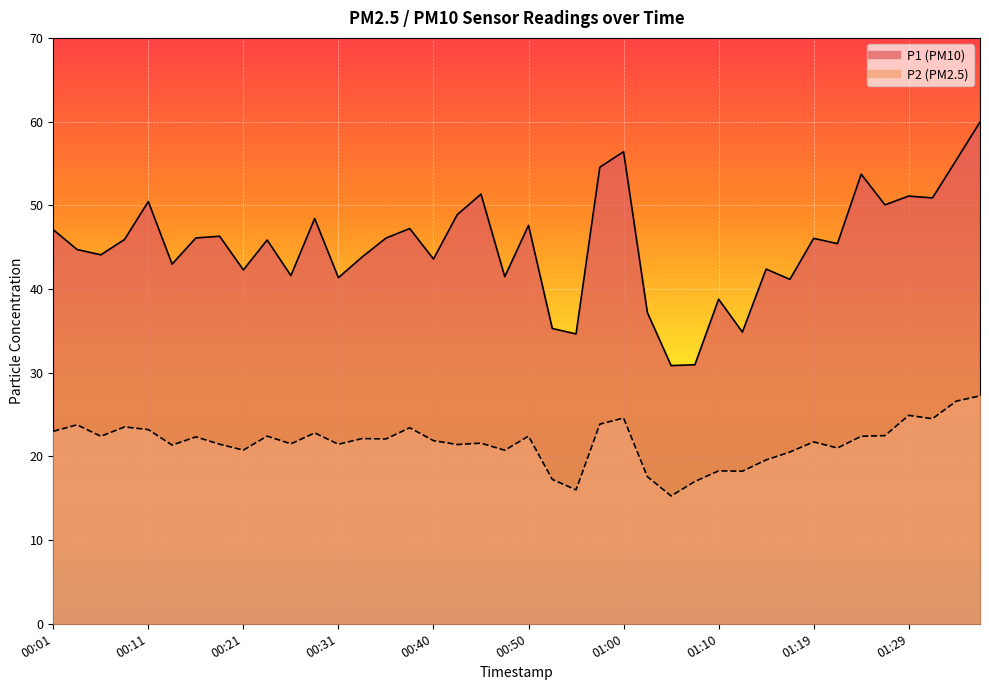

Reading left to right, what are all the values shown in this chart?

P1: 47.1	44.7	44.1	45.9	50.5	43.0	46.1	46.3	42.3	45.9	41.6	48.4	41.4	43.8	46.1	47.2	43.6	48.9	51.3	41.5	47.6	35.3	34.6	54.5	56.4	37.2	30.9	30.9	38.8	34.9	42.4	41.1	46.0	45.4	53.7	50.0	51.1	50.9	55.4	60.0
P2: 23.0	23.8	22.4	23.5	23.2	21.4	22.3	21.4	20.8	22.4	21.5	22.8	21.4	22.1	22.1	23.4	21.9	21.4	21.6	20.7	22.4	17.2	16.0	23.9	24.6	17.6	15.3	17.0	18.3	18.2	19.6	20.5	21.7	21.0	22.4	22.5	24.9	24.5	26.6	27.2